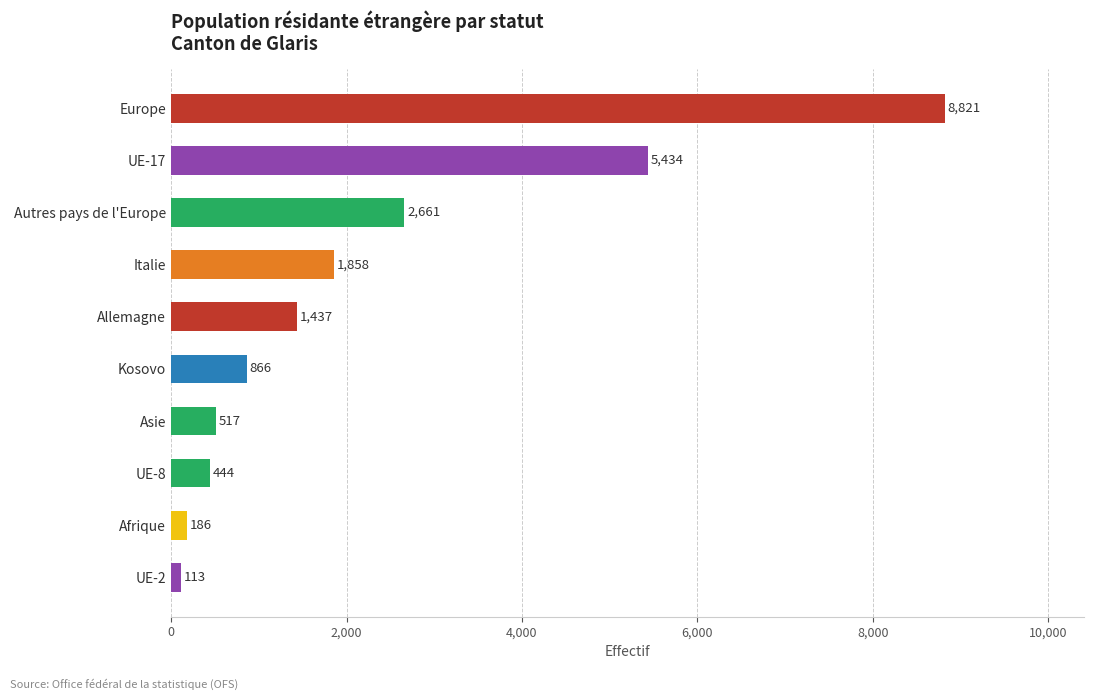

What is the smallest value displayed?

113